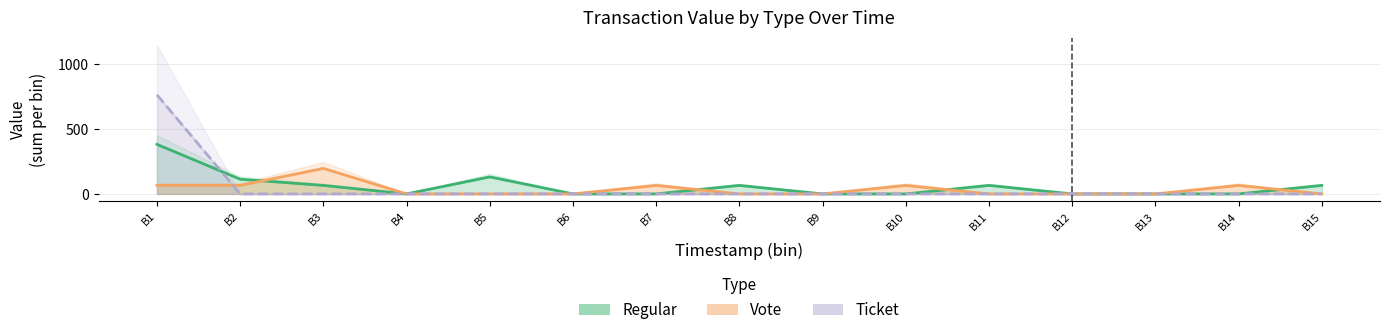

Which category has the lowest value in the Ticket series?

B2